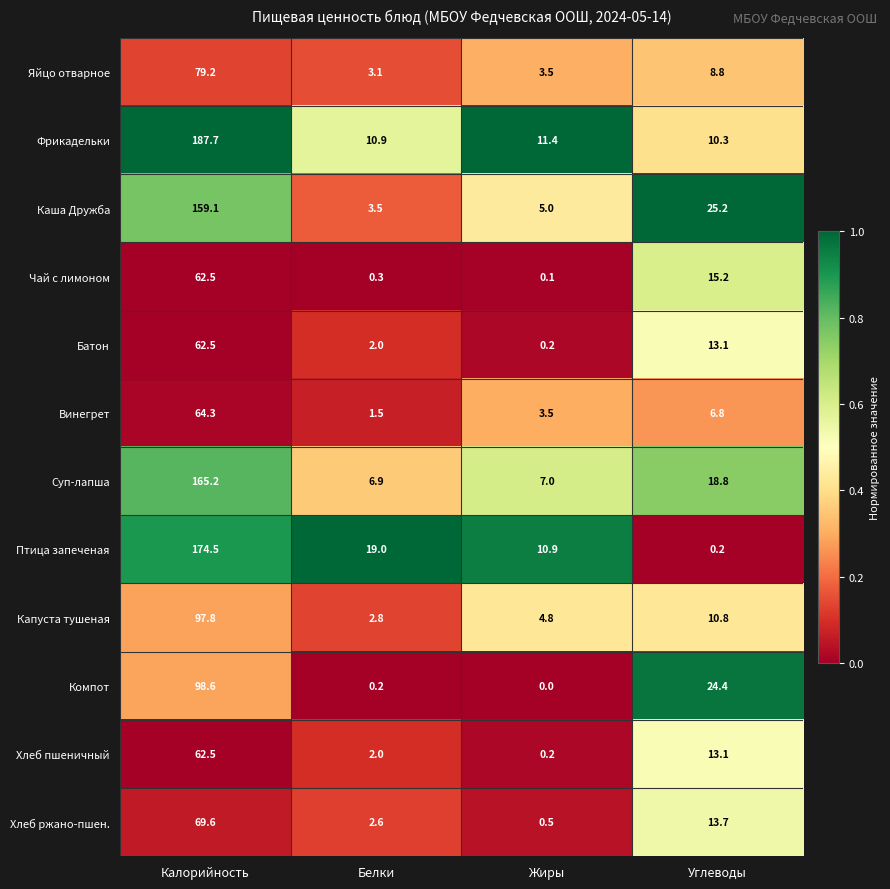

What is the difference between the highest and lowest values at Белки?

18.8